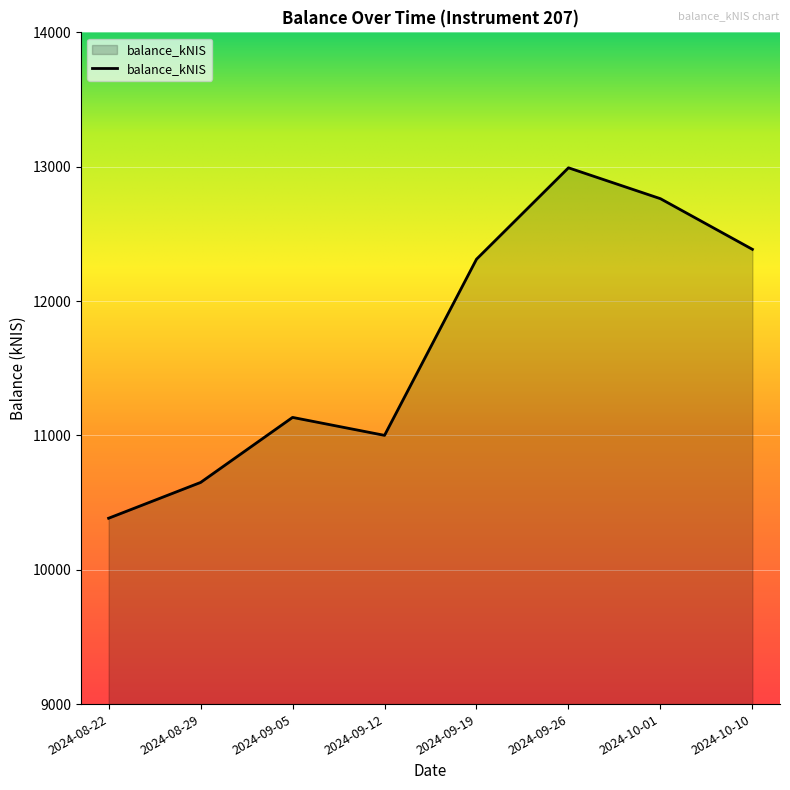

List the labels in order of value, smallest first.

2024-08-22, 2024-08-29, 2024-09-12, 2024-09-05, 2024-09-19, 2024-10-10, 2024-10-01, 2024-09-26